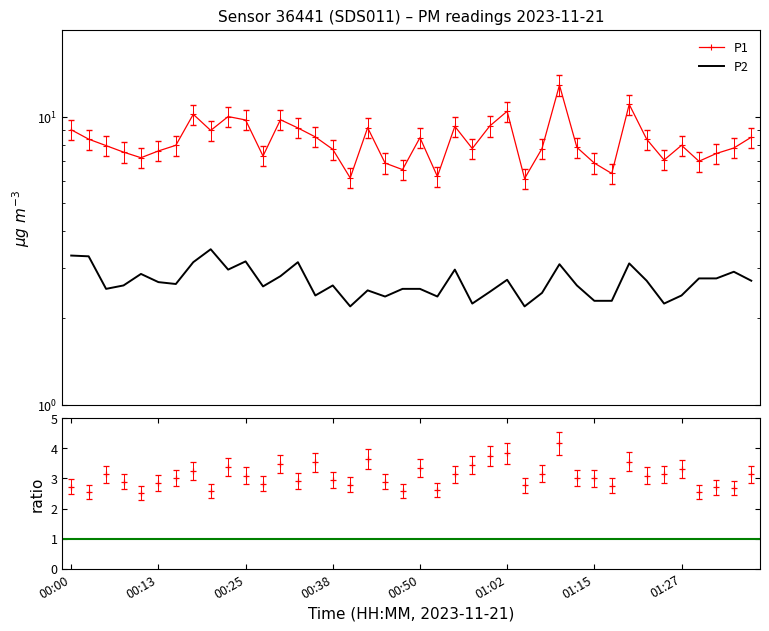

Which series has the largest total across all categories?

P1